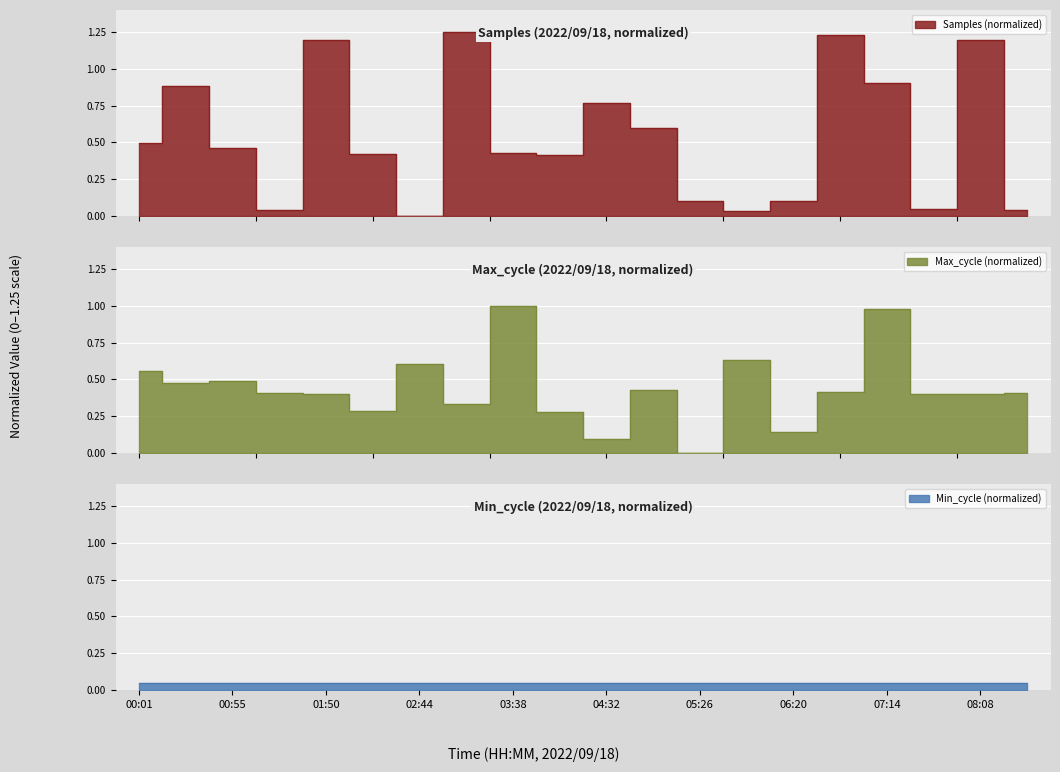

At which category does Samples reach its first local valley?

01:22